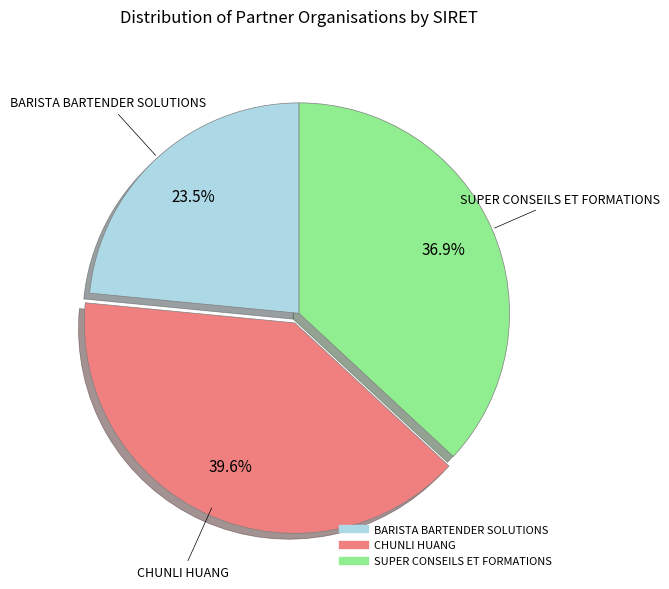

The CHUNLI HUANG slice represents 47% of the pie. True or false?

False